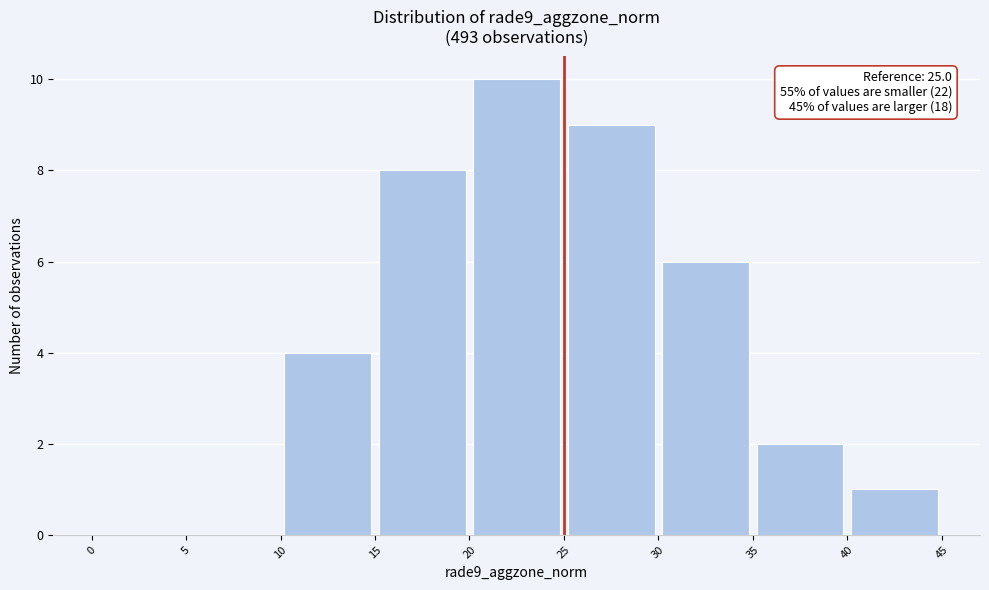

Over which range of the x-axis is the bar tallest?

20 to 25